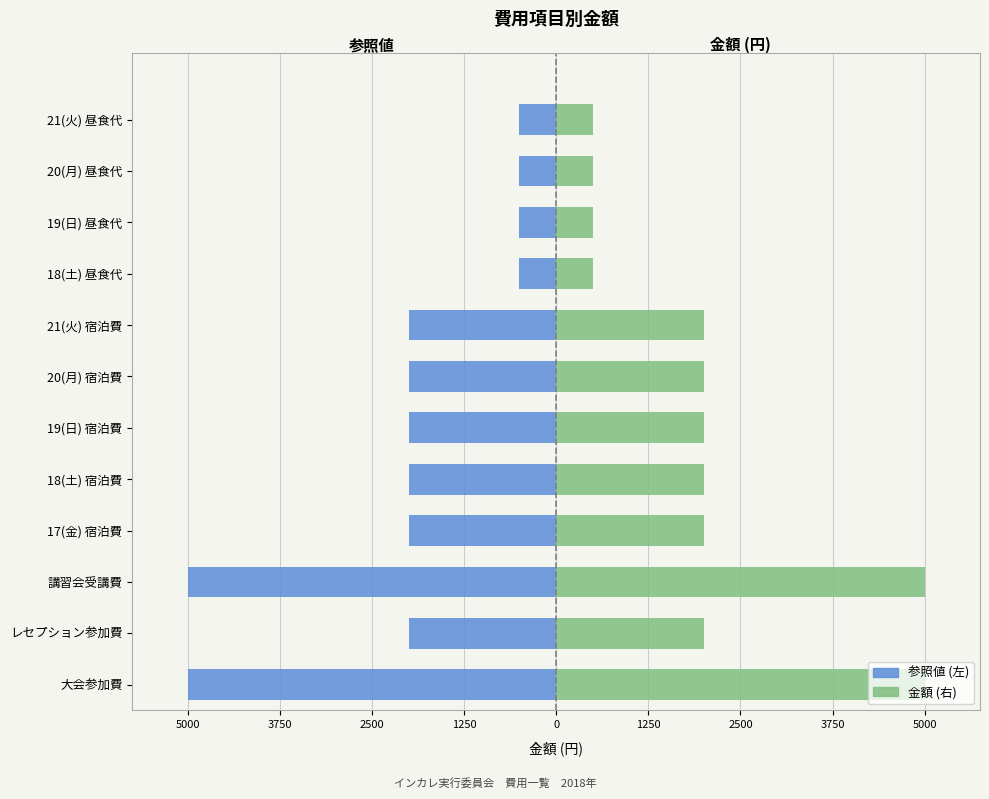

Reading left to right, list all the values displayed in this chart.

参照値 (左): -5000	-2000	-5000	-2000	-2000	-2000	-2000	-2000	-500	-500	-500	-500
金額 (右): 5000	2000	5000	2000	2000	2000	2000	2000	500	500	500	500